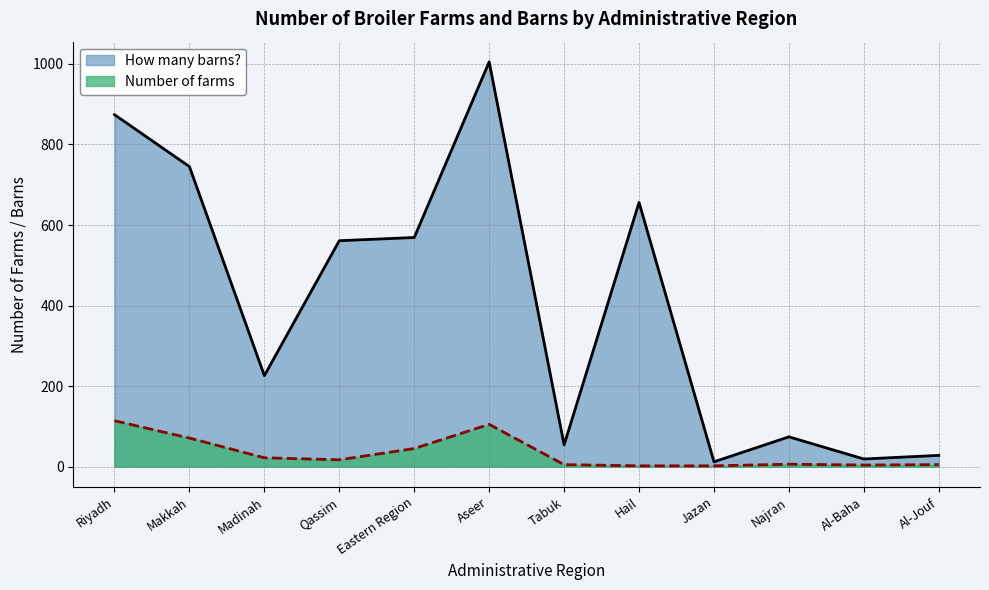

True or false: How many barns? and Number of farms intersect in this chart.

False